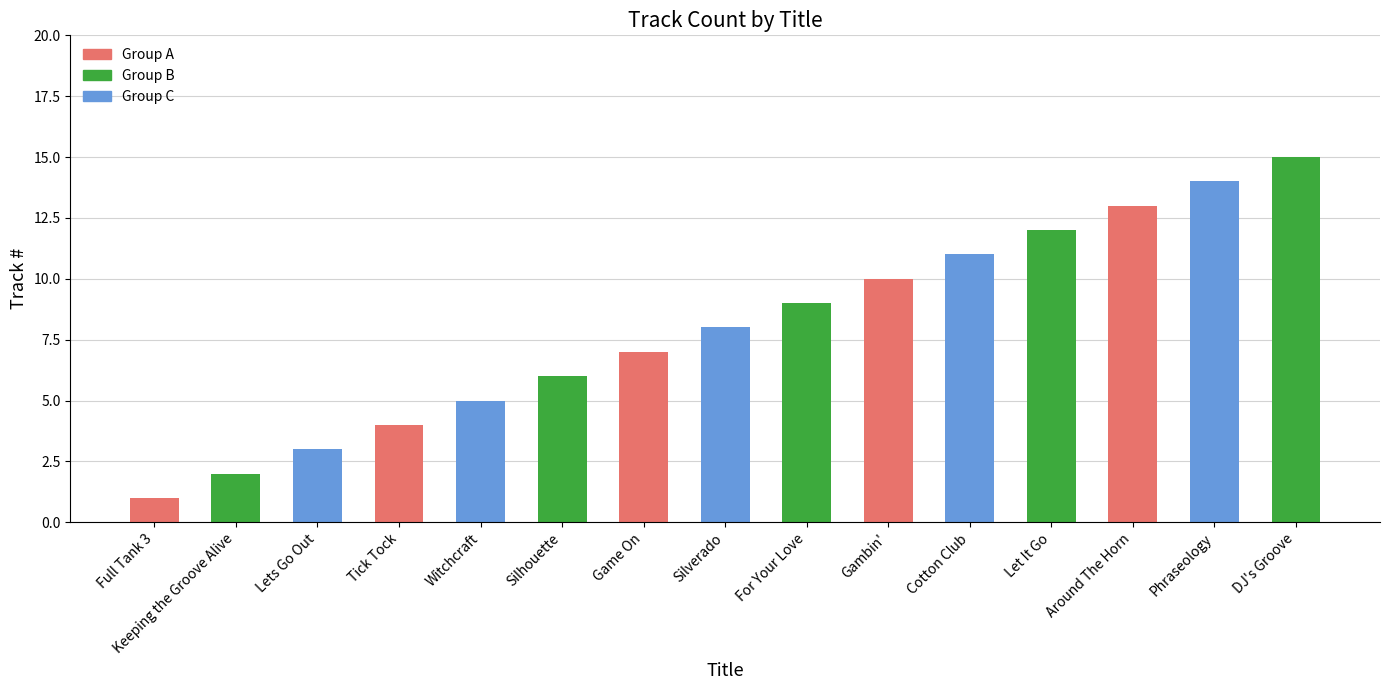

How many values are below 8?

7